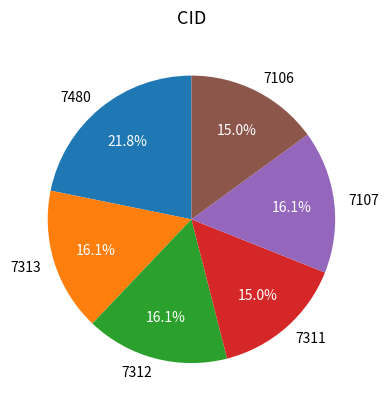

To the nearest percent, what is the combined percentage of 7106 and 7480?

37%